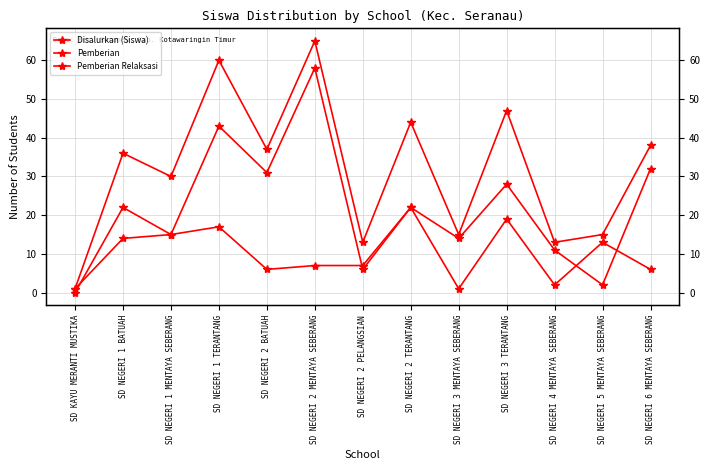

Reading left to right, what are all the values shown in this chart?

Disalurkan (Siswa): 1	36	30	60	37	65	13	44	15	47	13	15	38
Pemberian: 0	22	15	43	31	58	6	22	14	28	11	2	32
Pemberian Relaksasi: 1	14	15	17	6	7	7	22	1	19	2	13	6